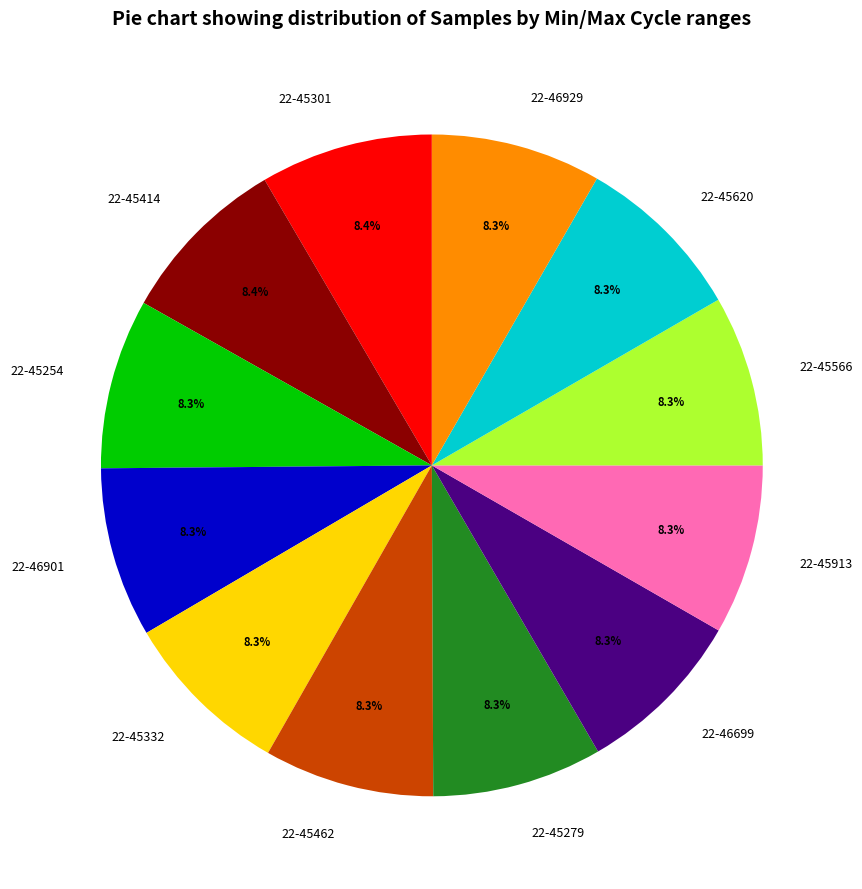

Is it true that 22-45301 is 15% of the pie?

False